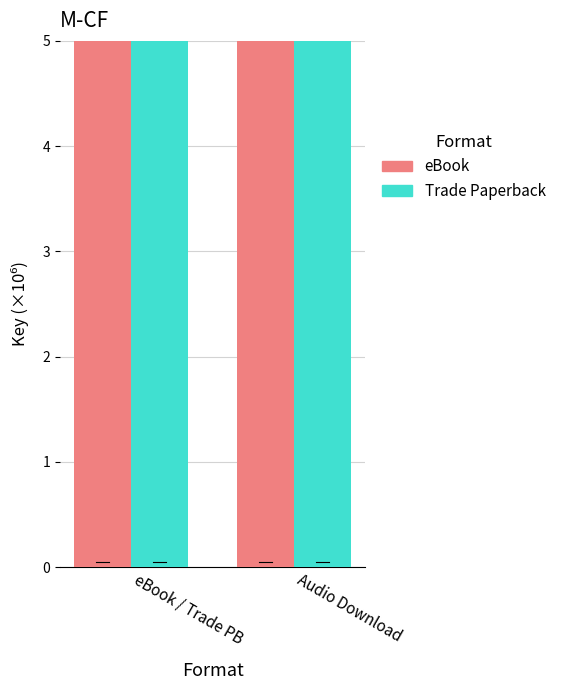

True or false: Trade Paperback has a value of 142.6 at eBook / Trade PB.

True